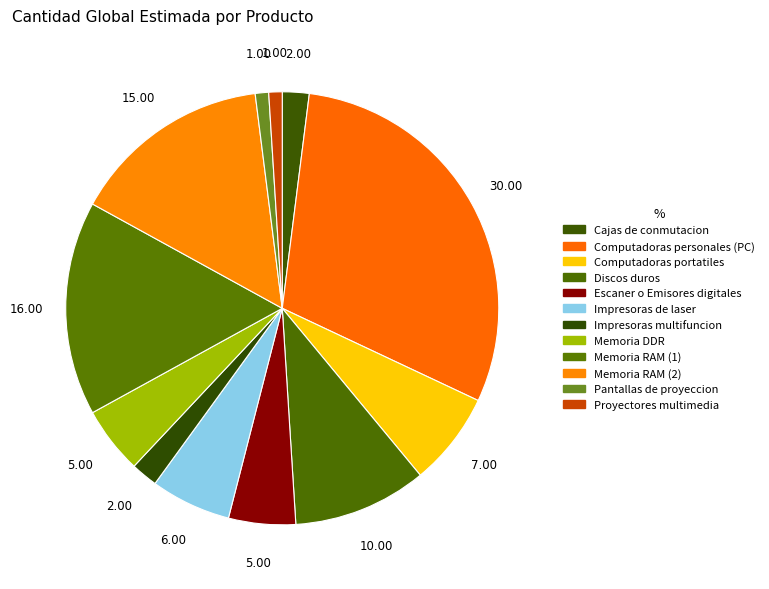

How many segments does this pie chart have?

12